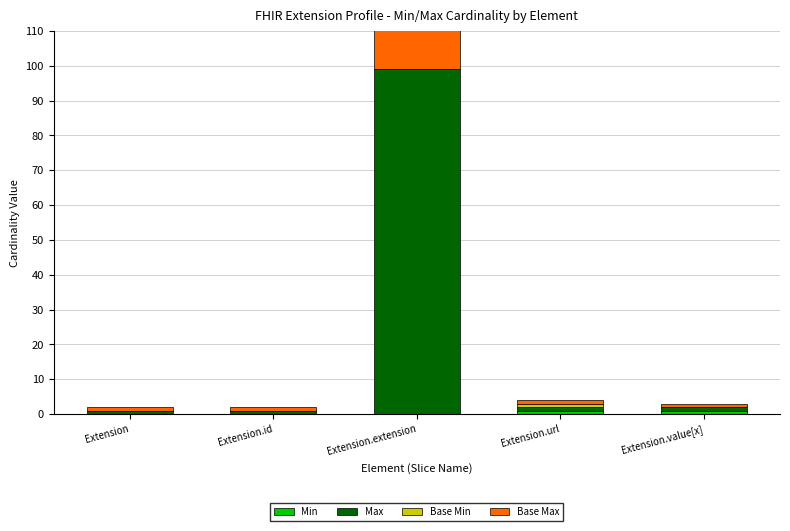

Is the value of Base Min at Extension.extension greater than the value of Min at Extension.value[x]?

No